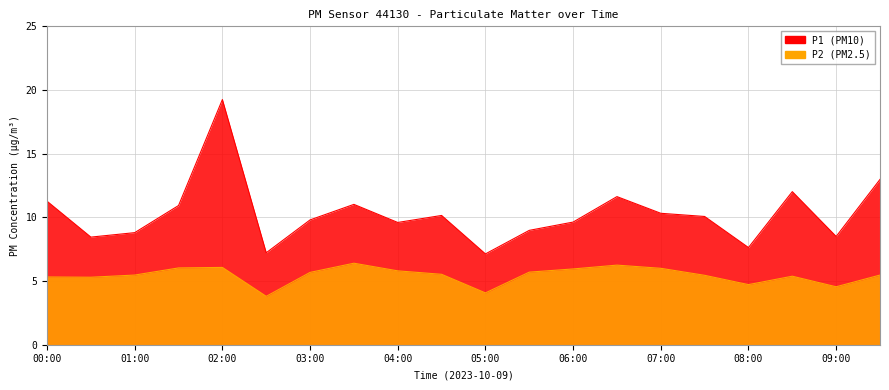

At which label is P1 closest to 13?

09:30